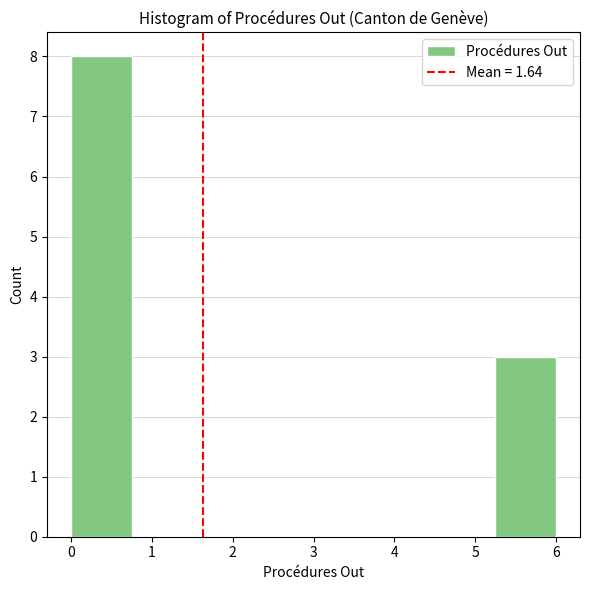

Reading left to right, list every bar in this chart as the range it spans on the x-axis followed by its height. Neither the bar edges nor the heights are printed on the chart, so give them approximately, as read against the axes.

0.00 to 0.75: 8
0.75 to 1.50: 0
1.50 to 2.25: 0
2.25 to 3.00: 0
3.00 to 3.75: 0
3.75 to 4.50: 0
4.50 to 5.25: 0
5.25 to 6.00: 3